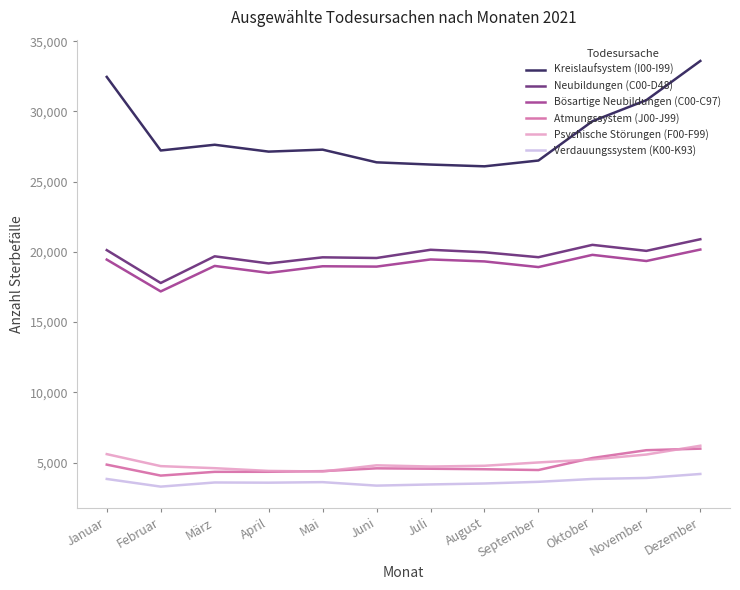

Is the value of Verdauungssystem (K00-K93) at Februar greater than the value of Bösartige Neubildungen (C00-C97) at November?

No